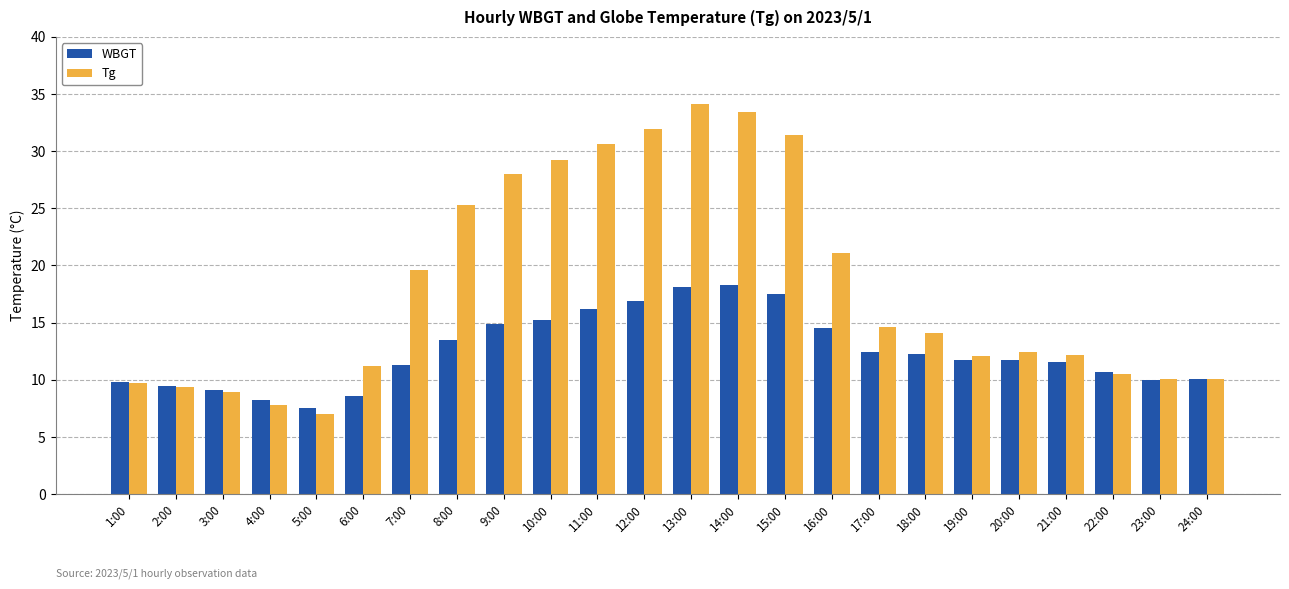

What is the difference between the Tg values at 11:00 and 13:00?

3.5